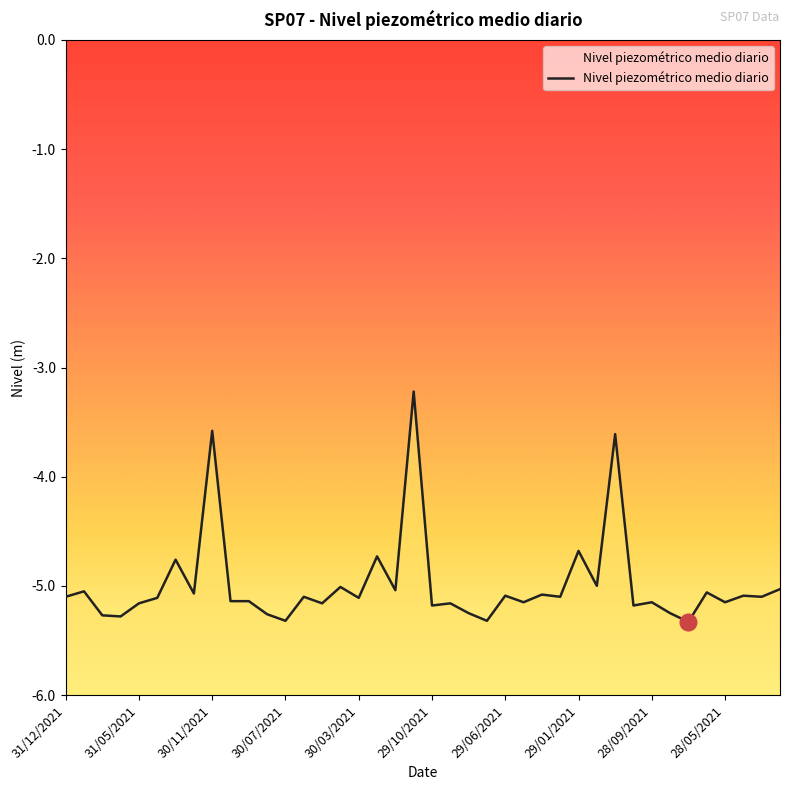

True or false: the data shows -4.6 at 19.

False